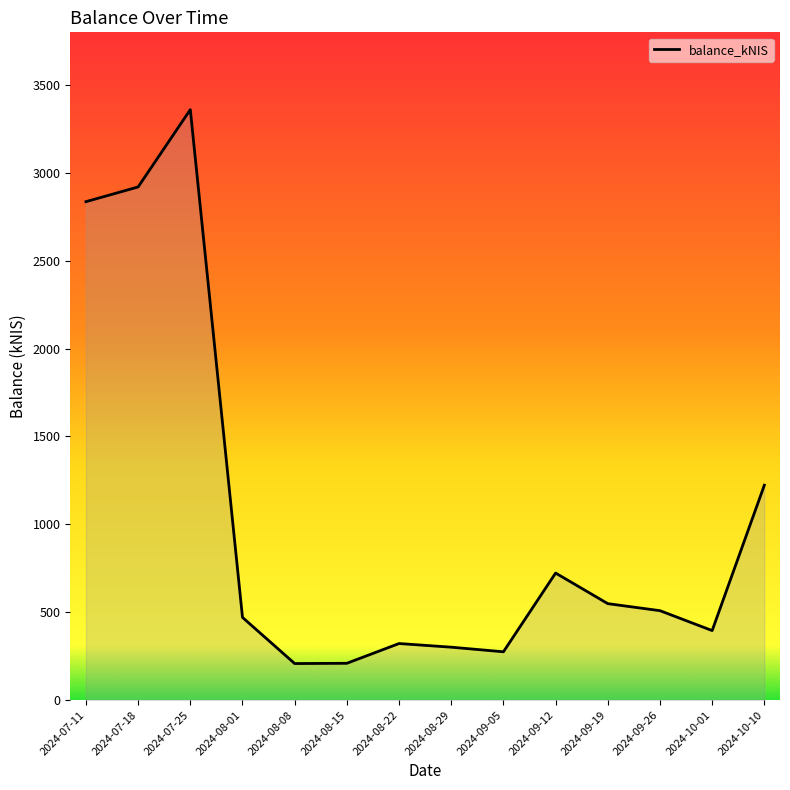

Which has a higher value, 2024-07-25 or 2024-08-01?

2024-07-25